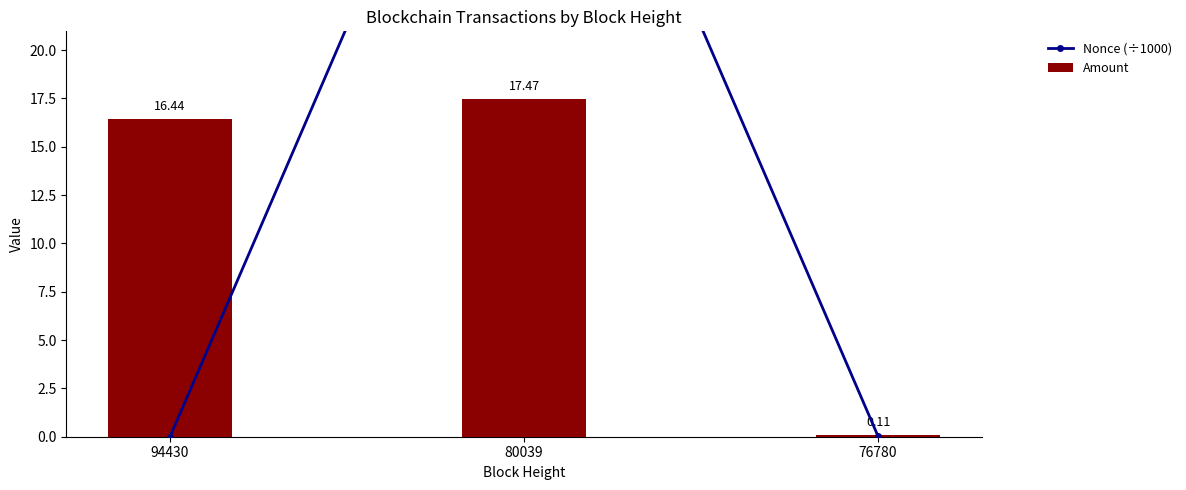

What is the maximum value for Amount?

17.5